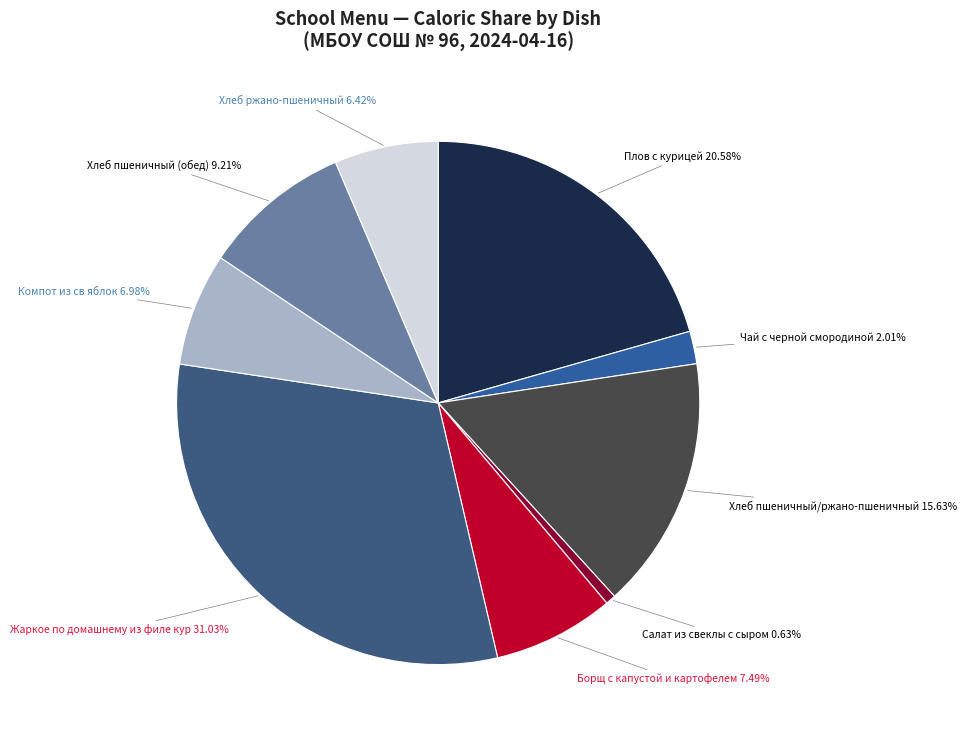

Which category has the smallest portion of the pie?

Салат из свеклы с сыром